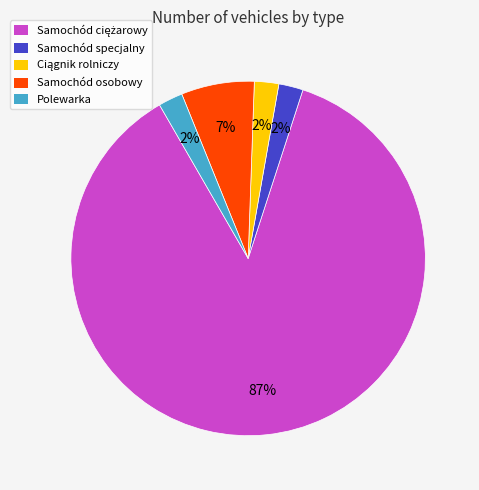

The Samochód osobowy slice represents 7% of the pie. True or false?

True